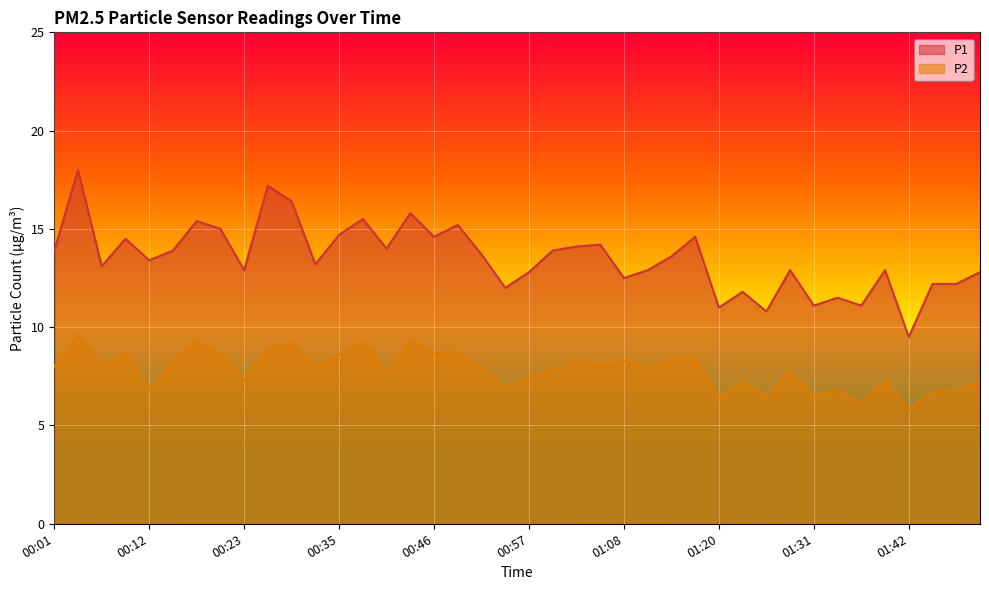

What are all the series names shown in the legend?

P1, P2